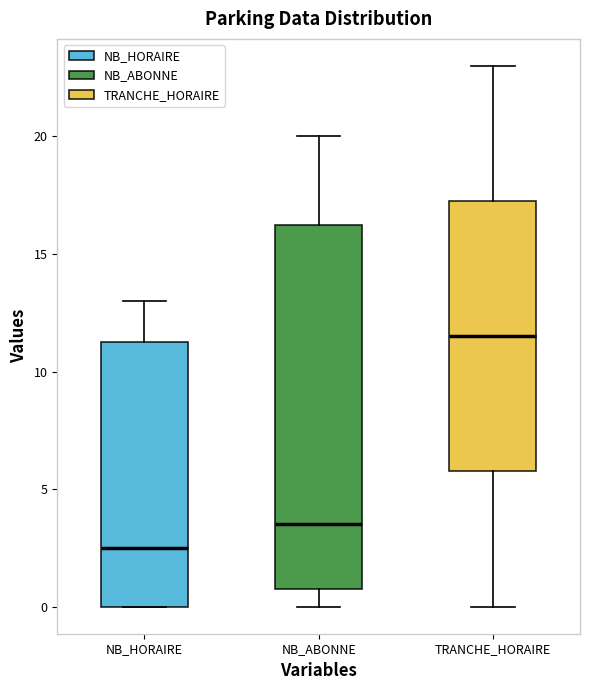

Which box has the lowest median line?

NB_HORAIRE